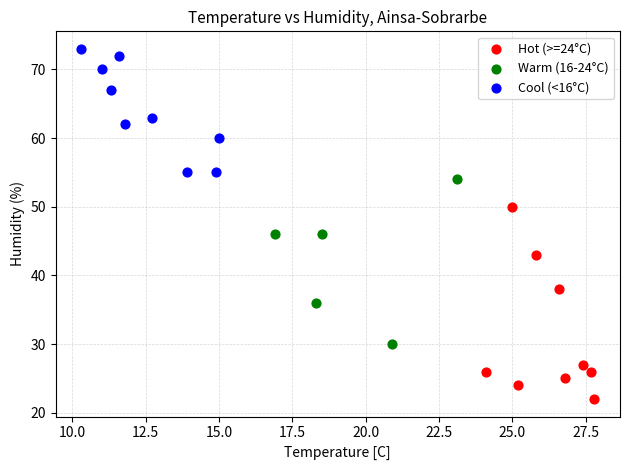

Which series reaches the maximum Y coordinate?

Cool (<16°C)